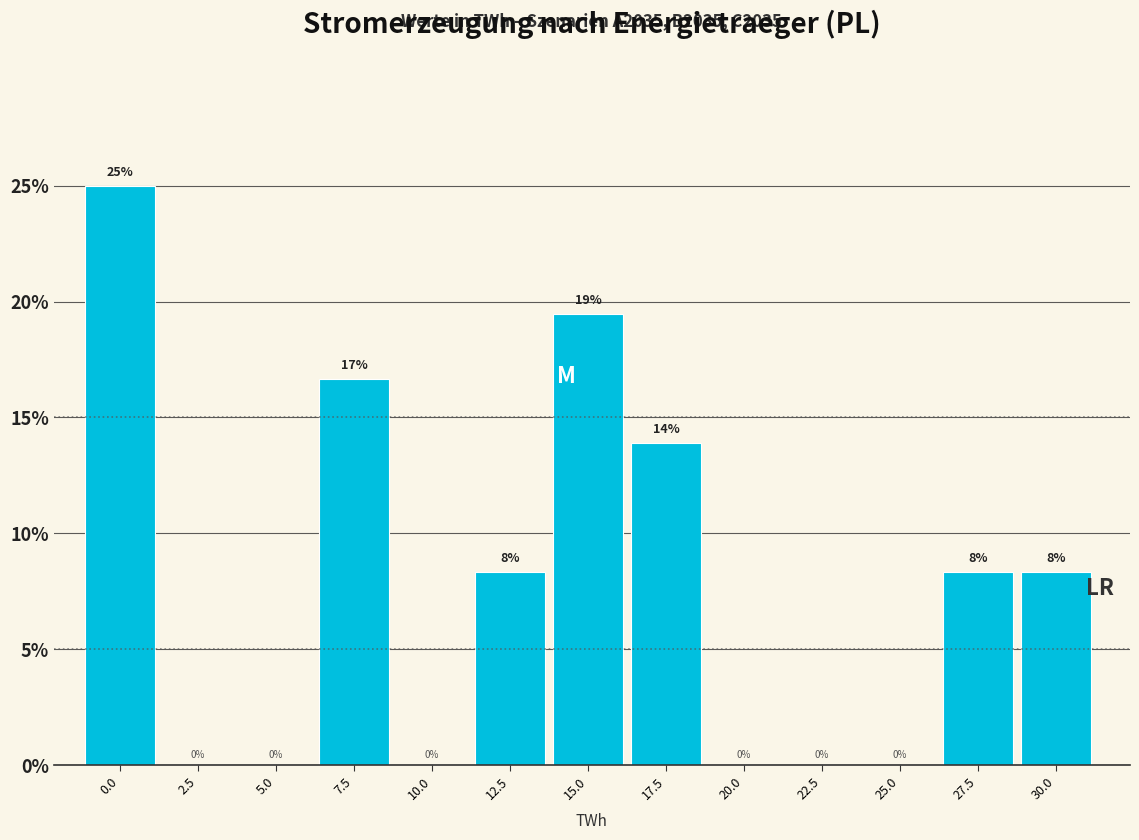

What is the greatest value displayed?

25.0